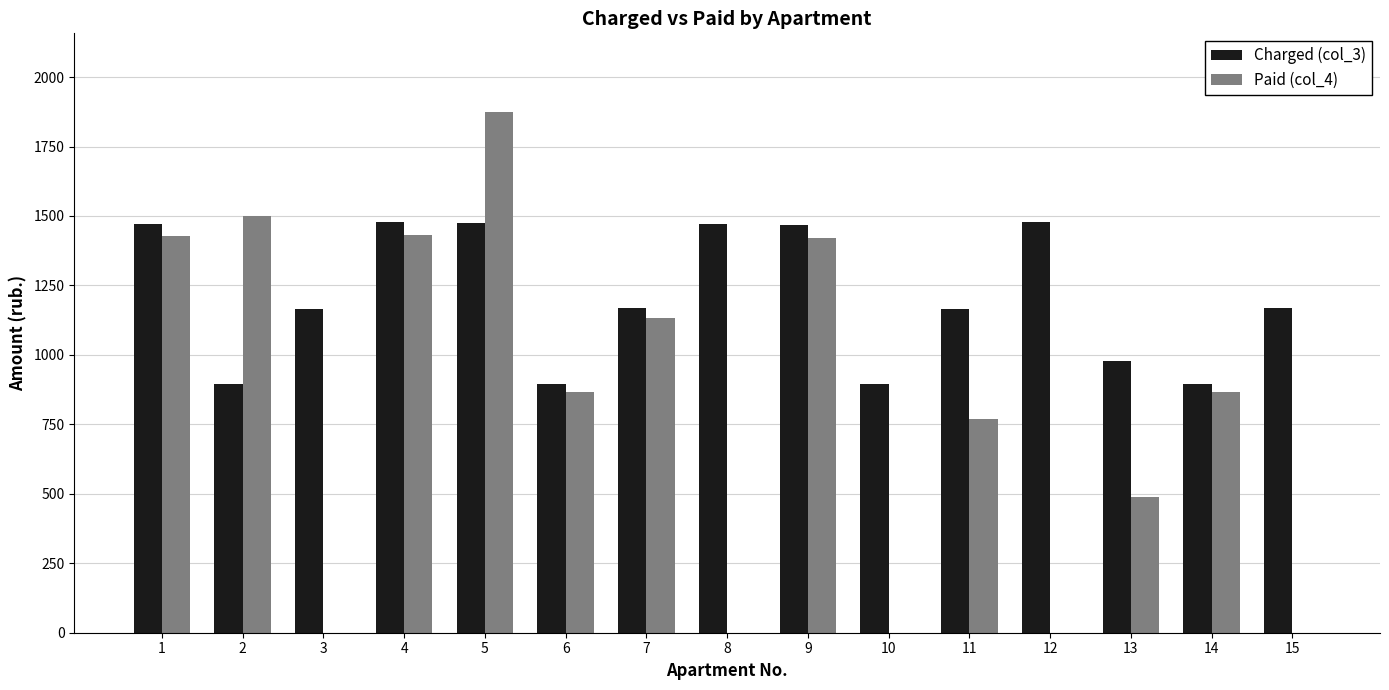

At which category is the sum across all series the highest?

5